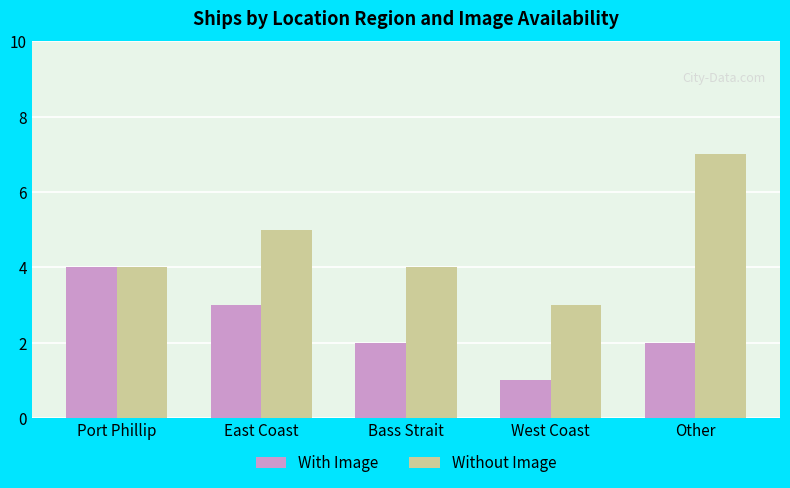

What is the difference between the second highest and minimum values in the Without Image series?

2